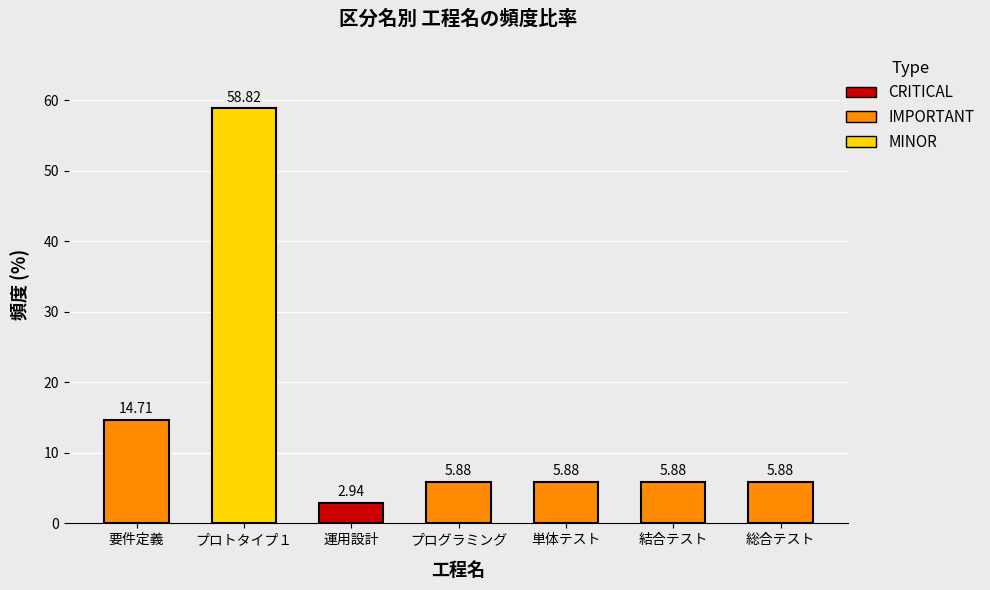

What is the label of the 7th bar from the right?

要件定義